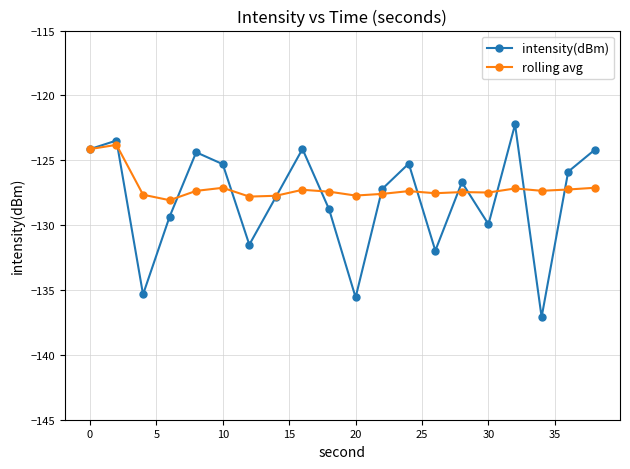

Does the chart display data point markers on the line(s)?

Yes